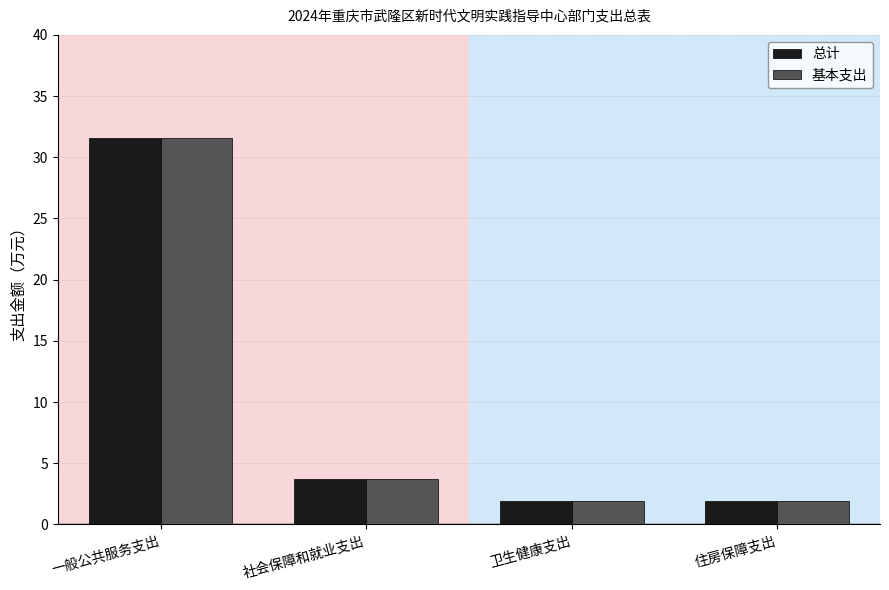

Reading right to left, extract all data points from this chart.

总计: 住房保障支出=1.9	卫生健康支出=1.9	社会保障和就业支出=3.8	一般公共服务支出=31.6
基本支出: 住房保障支出=1.9	卫生健康支出=1.9	社会保障和就业支出=3.8	一般公共服务支出=31.6